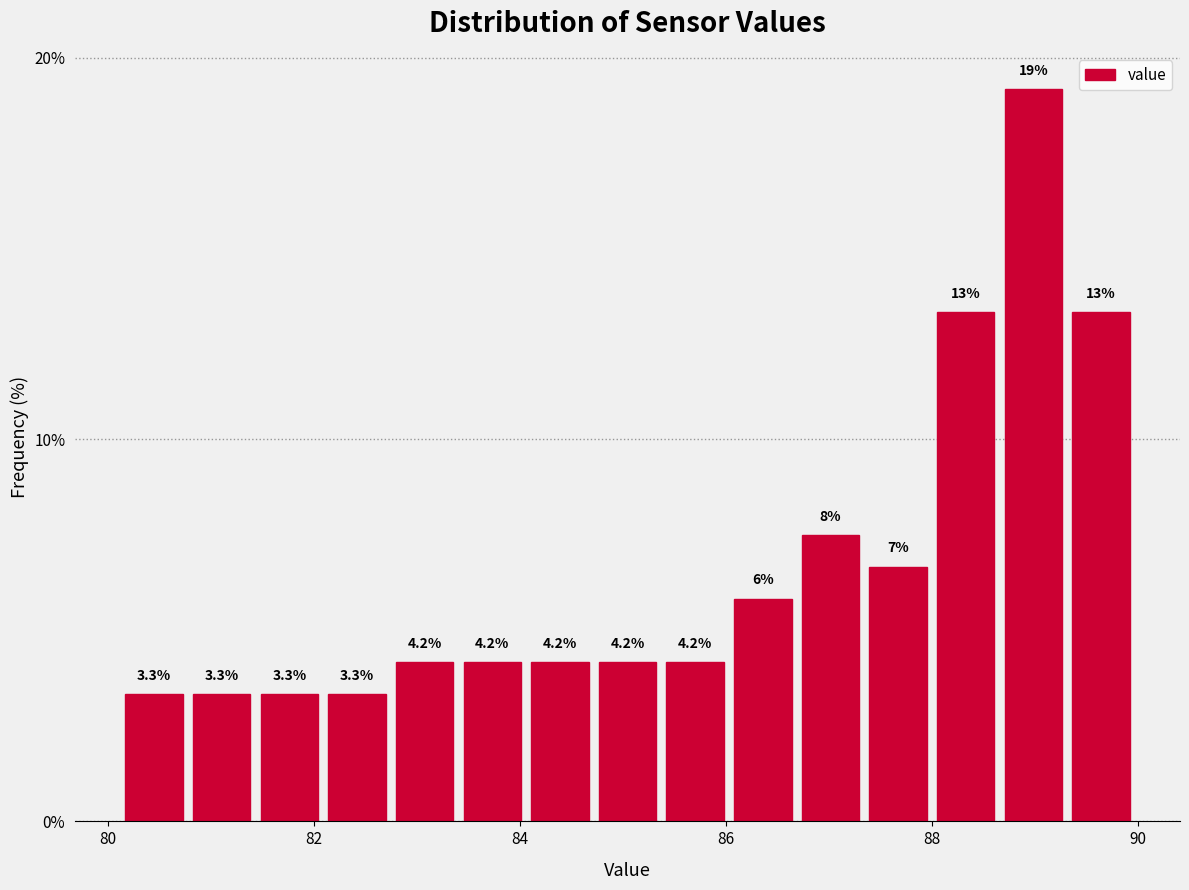

Around what value on the x-axis is the tallest bar? Give the approximate position of its centre, as read against the axis.

89.0